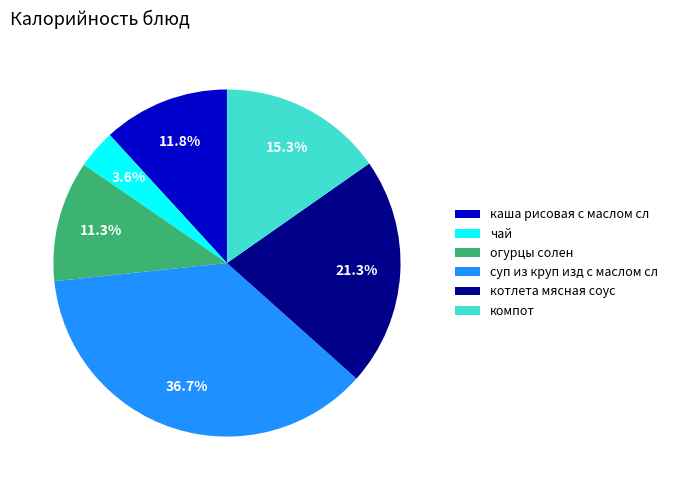

What is the total percentage of компот and суп из круп изд с маслом сл?

52.0%